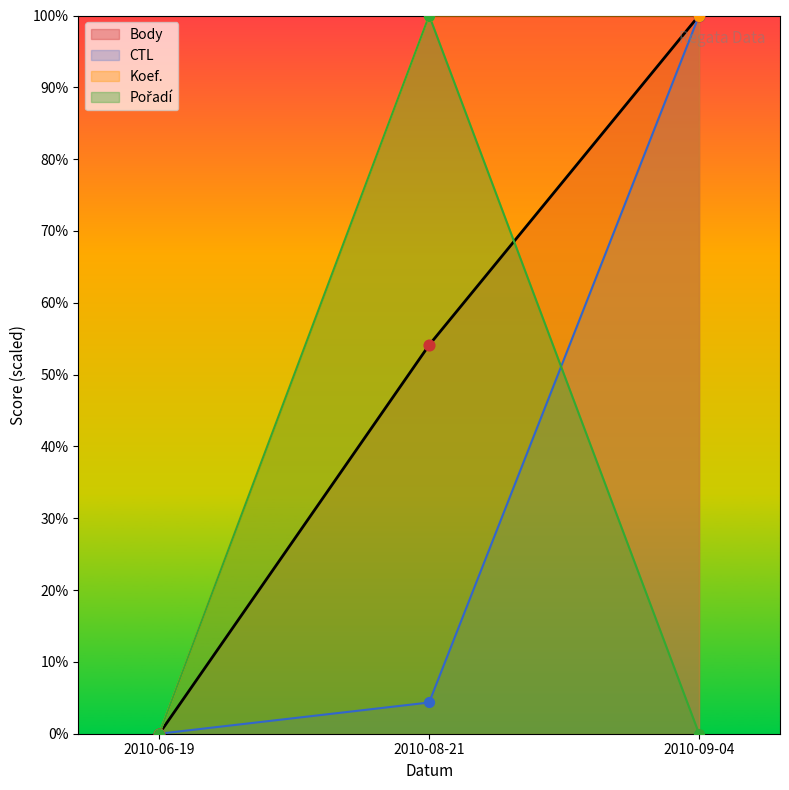

Is the value of Koef. at 2010-08-21 greater than the value of Pořadí at 2010-06-19?

Yes